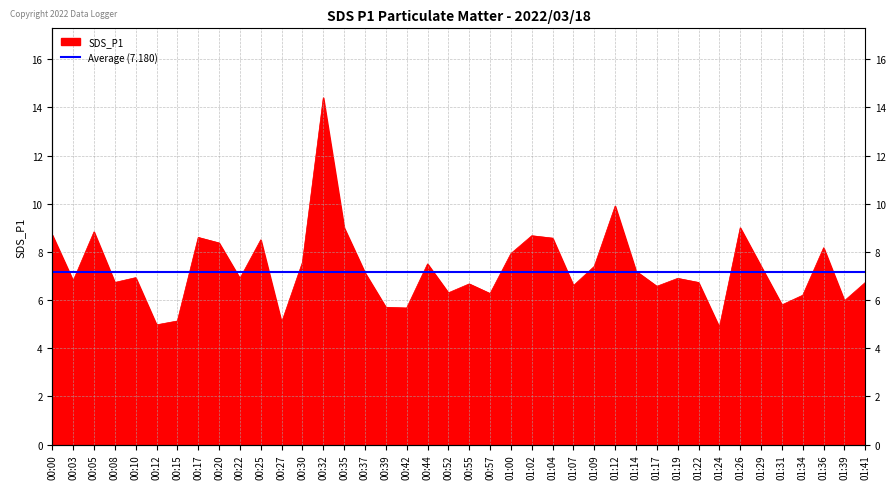

How many values exceed 6?

32